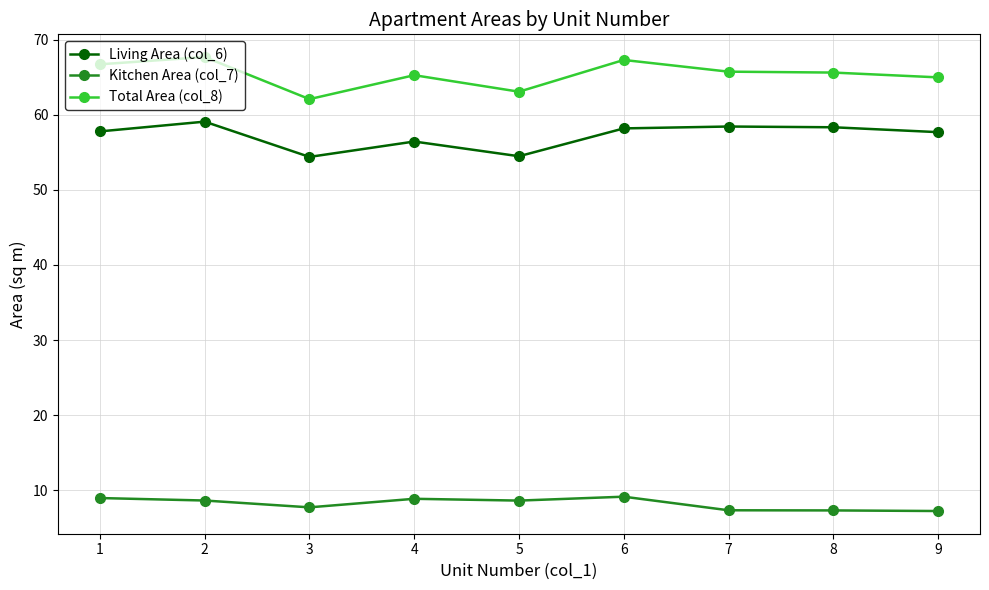

What is the value of the Living Area (col_6) point at the 5th from the left?

54.5